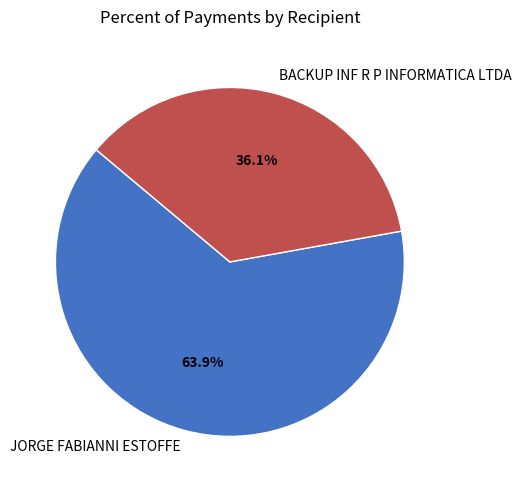

Count the number of slices in the pie.

2